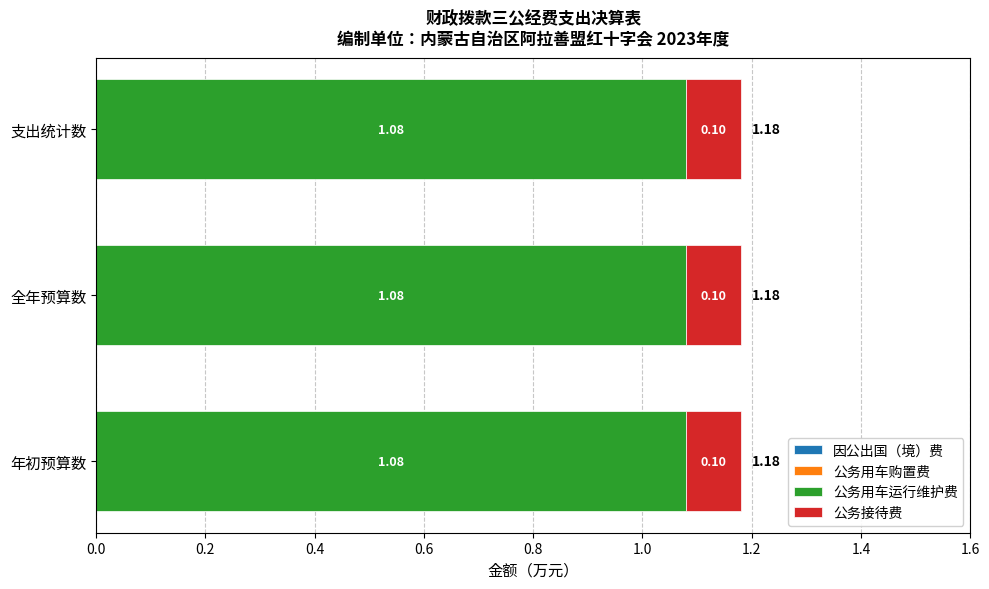

What is the total value across all series at 年初预算数?

1.2